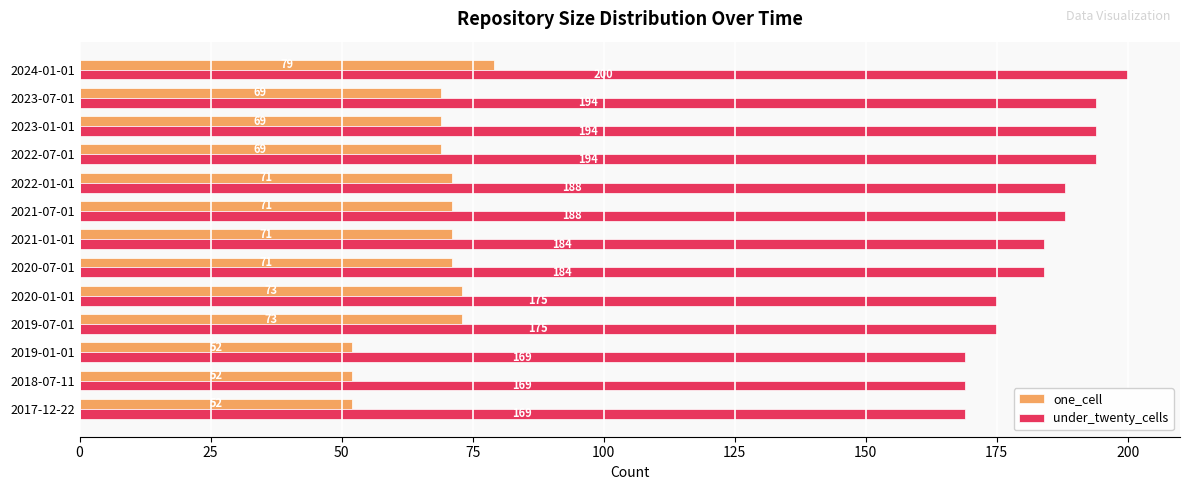

At which category is the sum across all series the highest?

2024-01-01